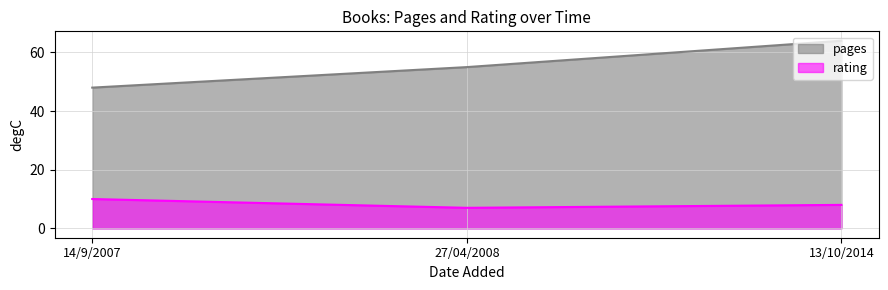

Does the chart display data point markers on the line(s)?

No